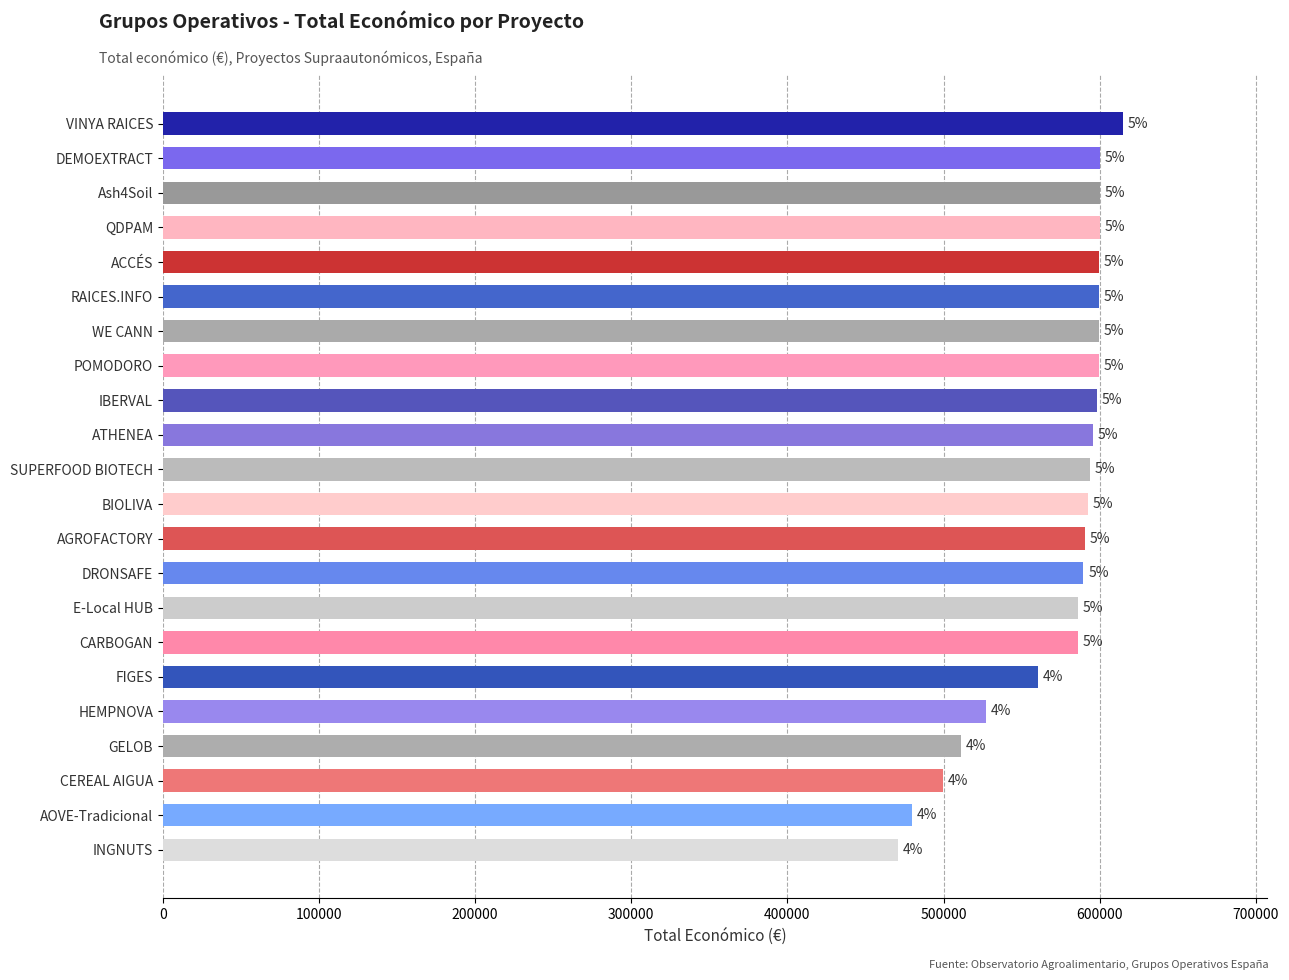

How many bars are there in total?

22